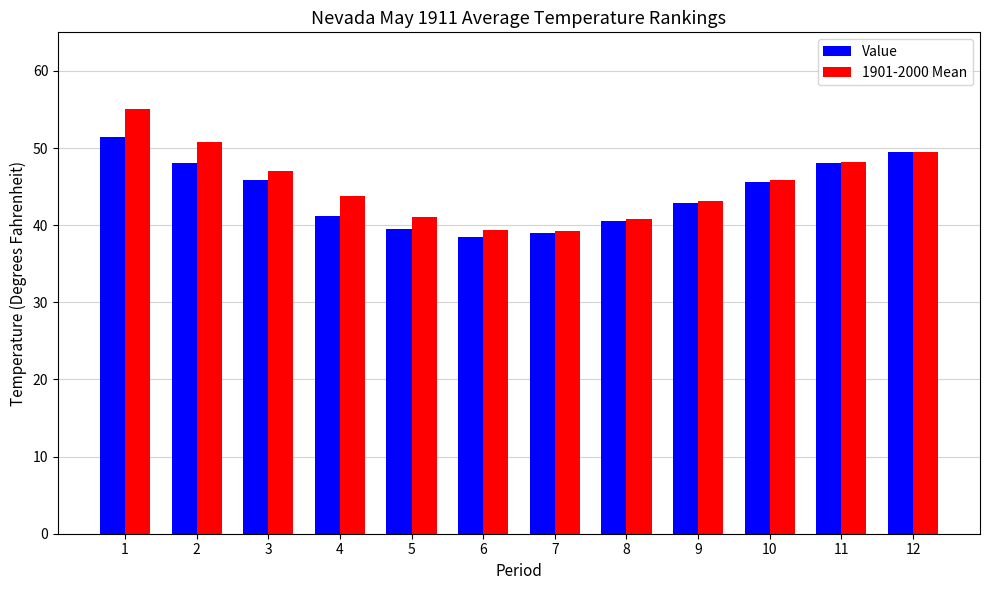

What is the lowest value of the 1901-2000 Mean series?

39.3